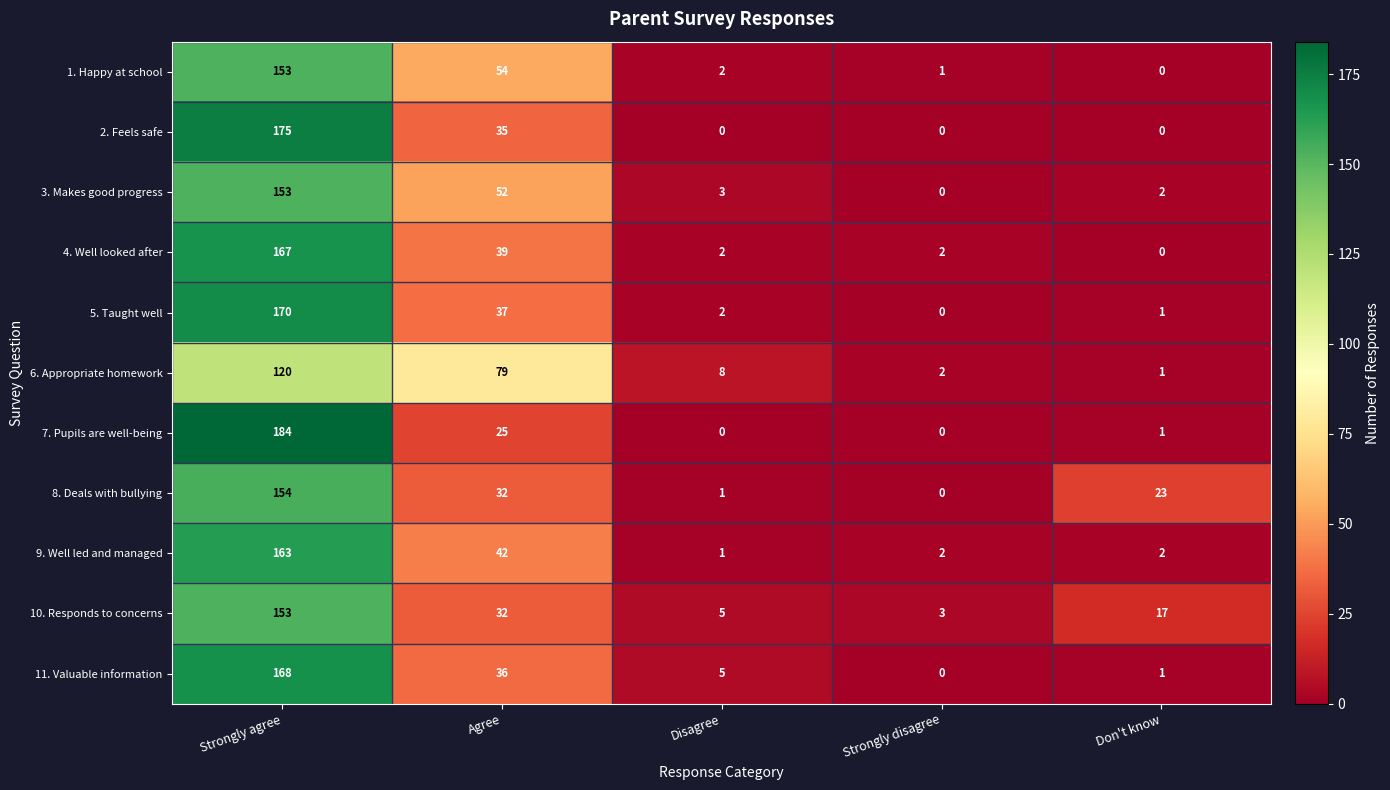

Where is 11. Valuable information nearest to the value 84?

Agree